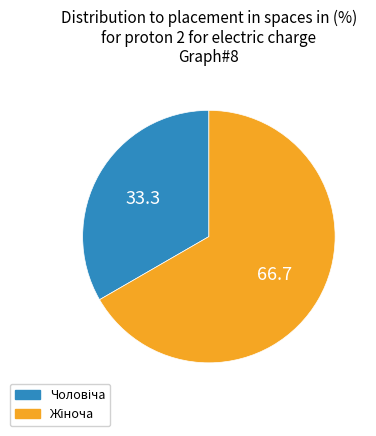

Is there any slice that represents more than half of the pie?

Yes